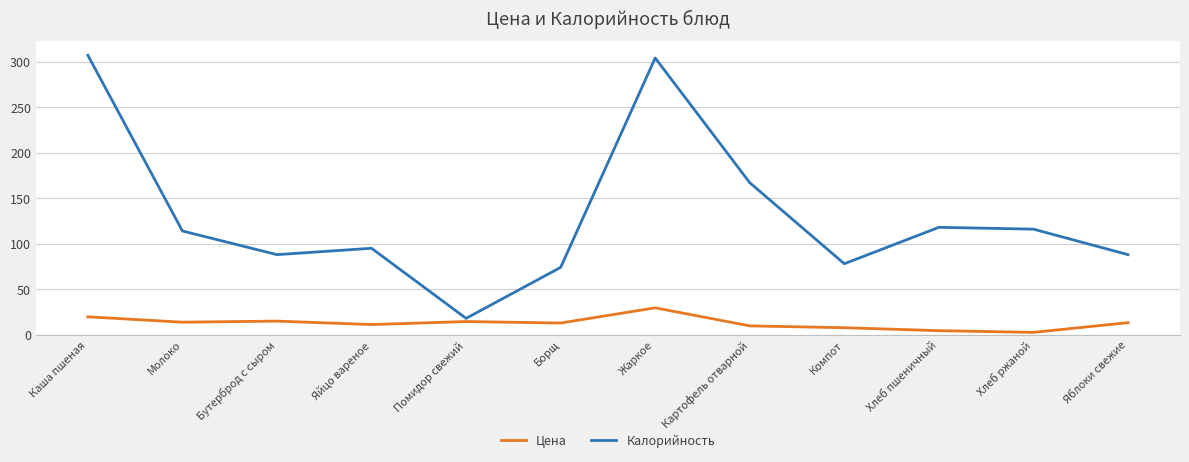

List the series in order of their peak value, highest first.

Калорийность, Цена